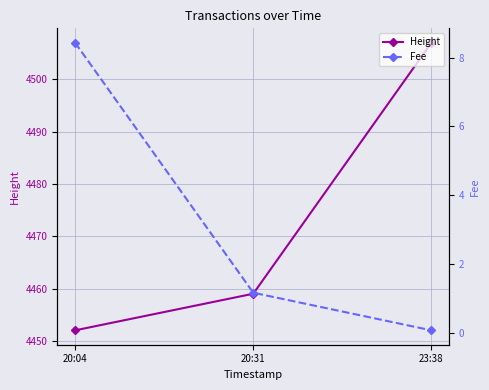

What is the greatest value displayed?

4507.0